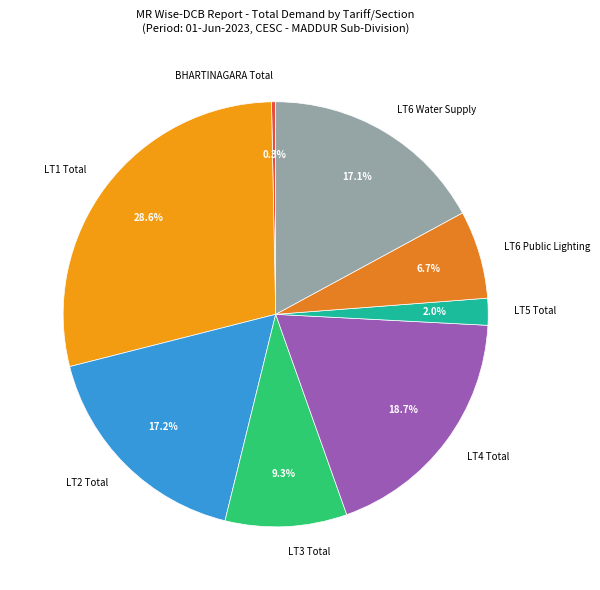

How many segments does this pie chart have?

8